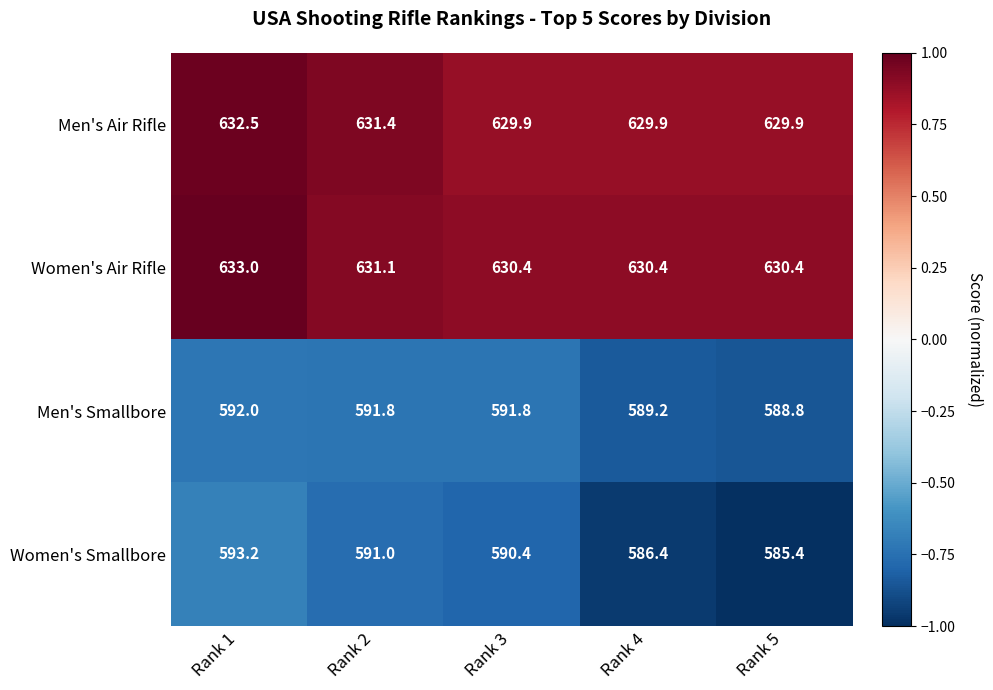

At how many categories does at least one series exceed 627?

5